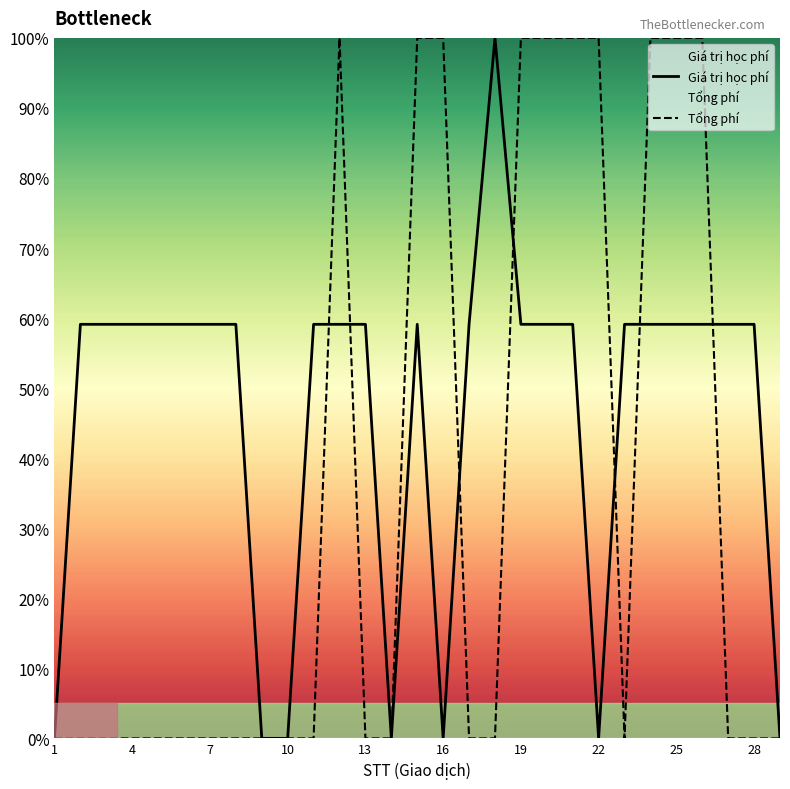

How many series are shown in this chart?

2